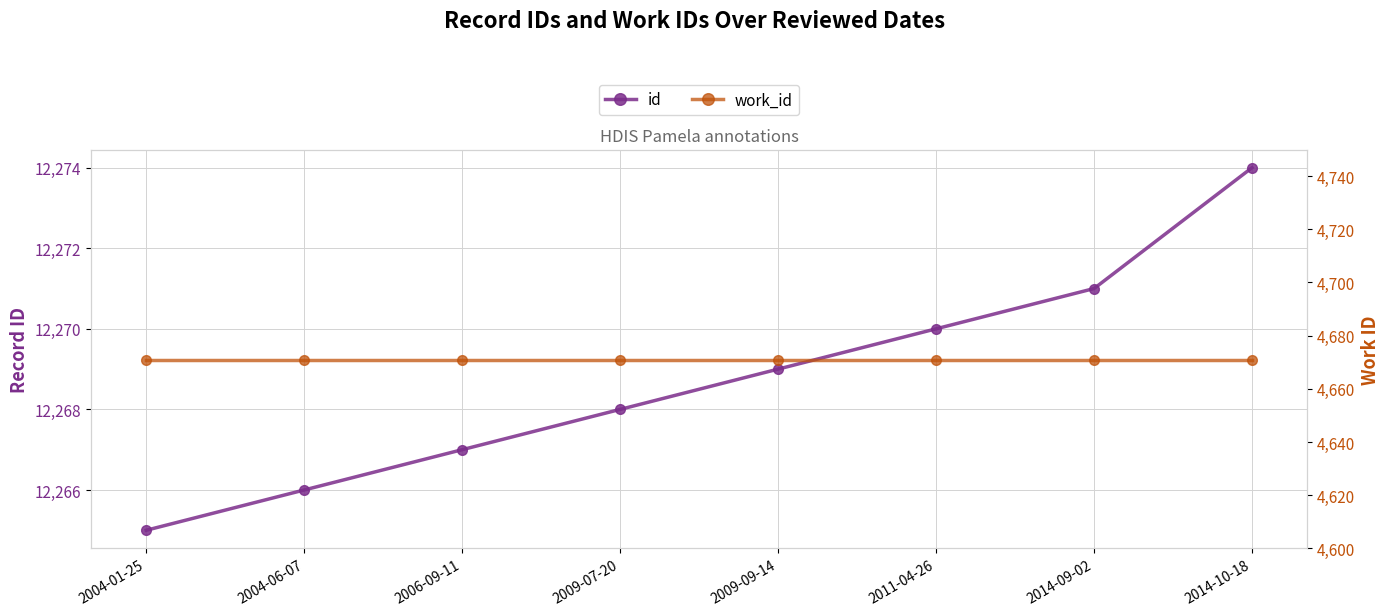

True or false: work_id and id cross at least once.

False